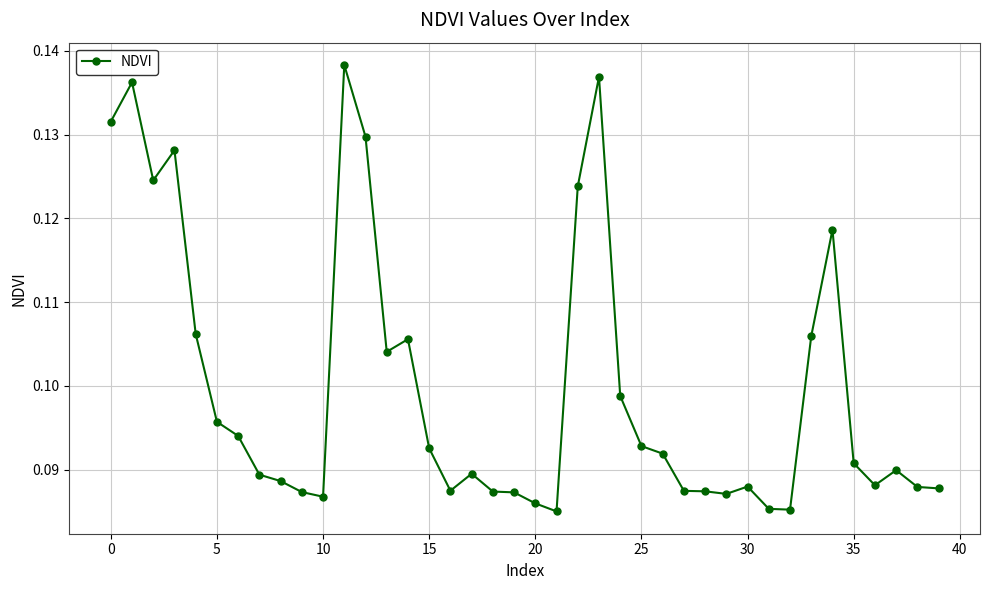

Count the values in the range 0 to 1.

40